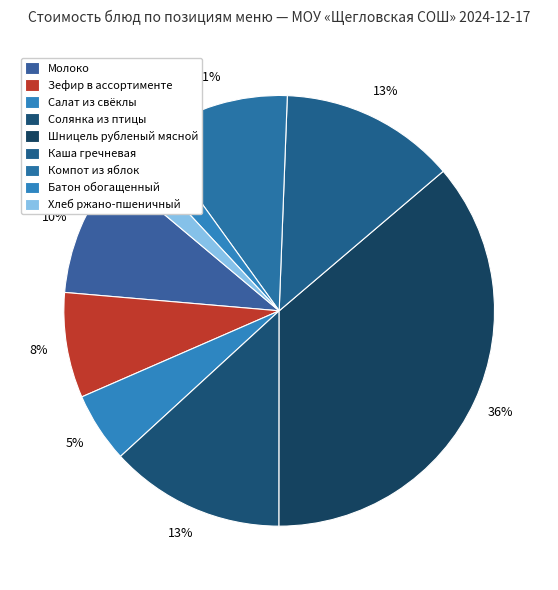

How many segments does this pie chart have?

9